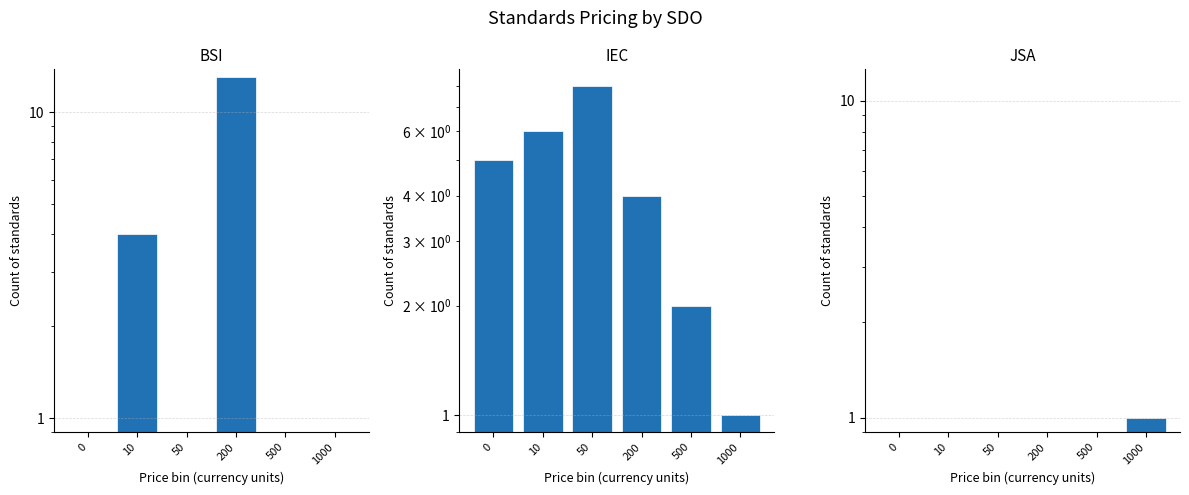

Count the number of data series in this chart.

3